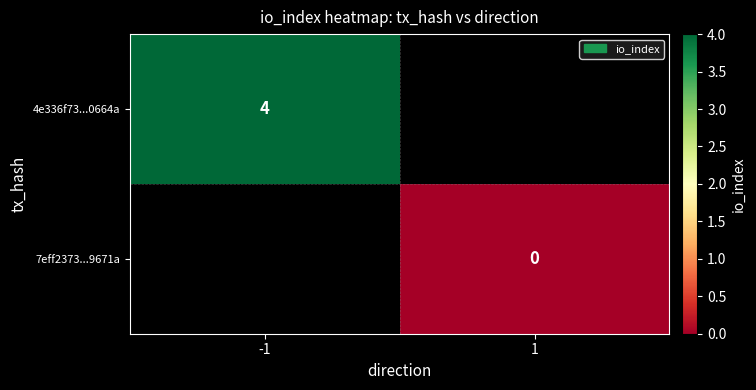

The value of 4e336f73...0664a at -1 is 2. True or false?

False